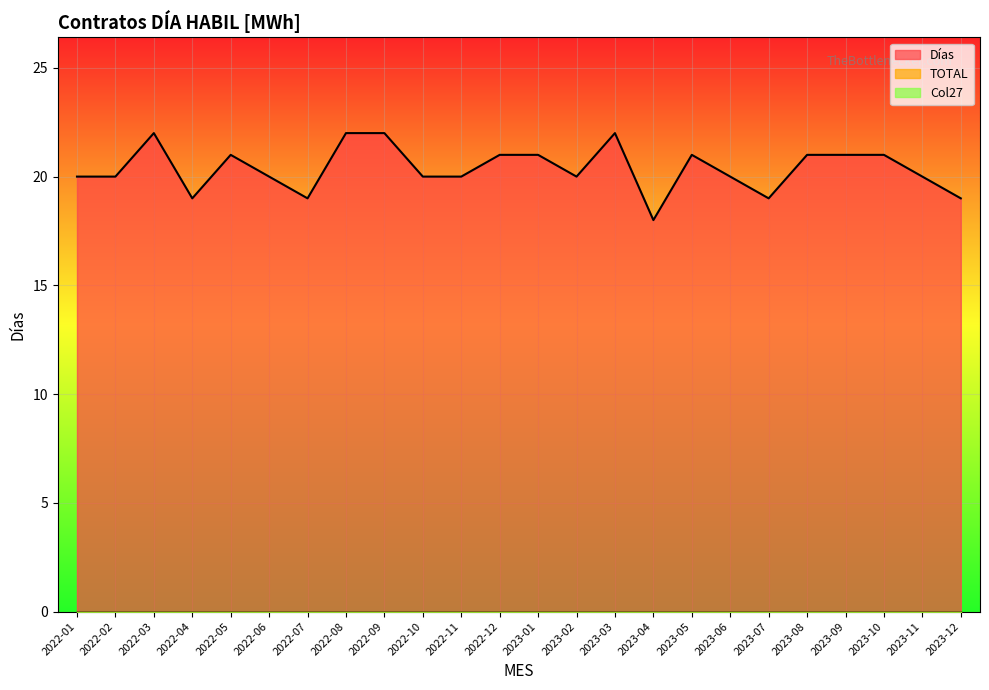

What is the value of the Días point at the 17th from the left?

21